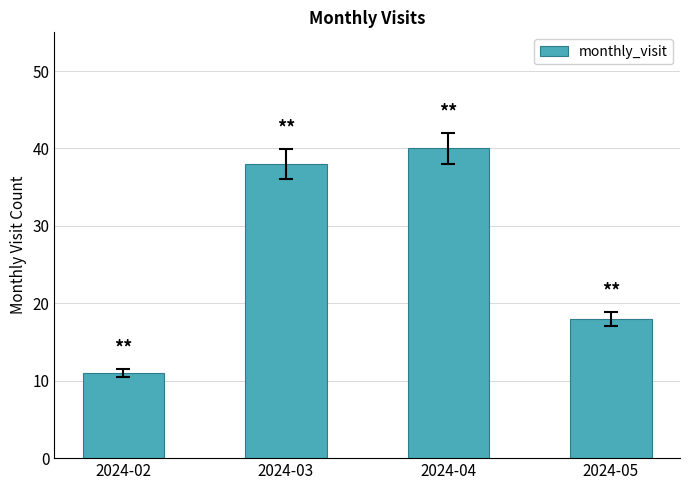

What value does the data have at 2024-03?

38